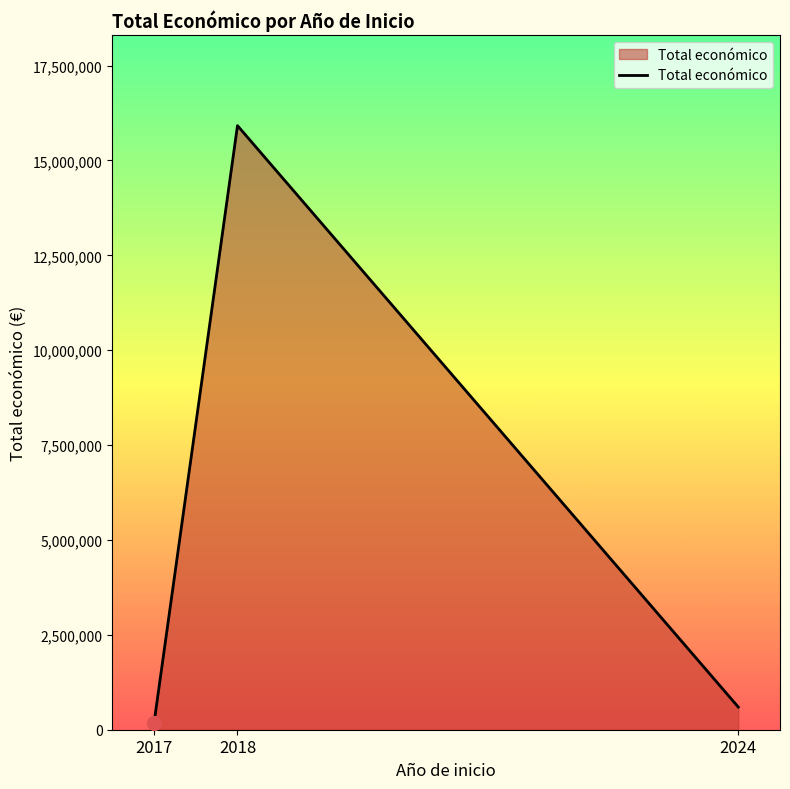

What is the change in value from 2017 to 2024?

+421887